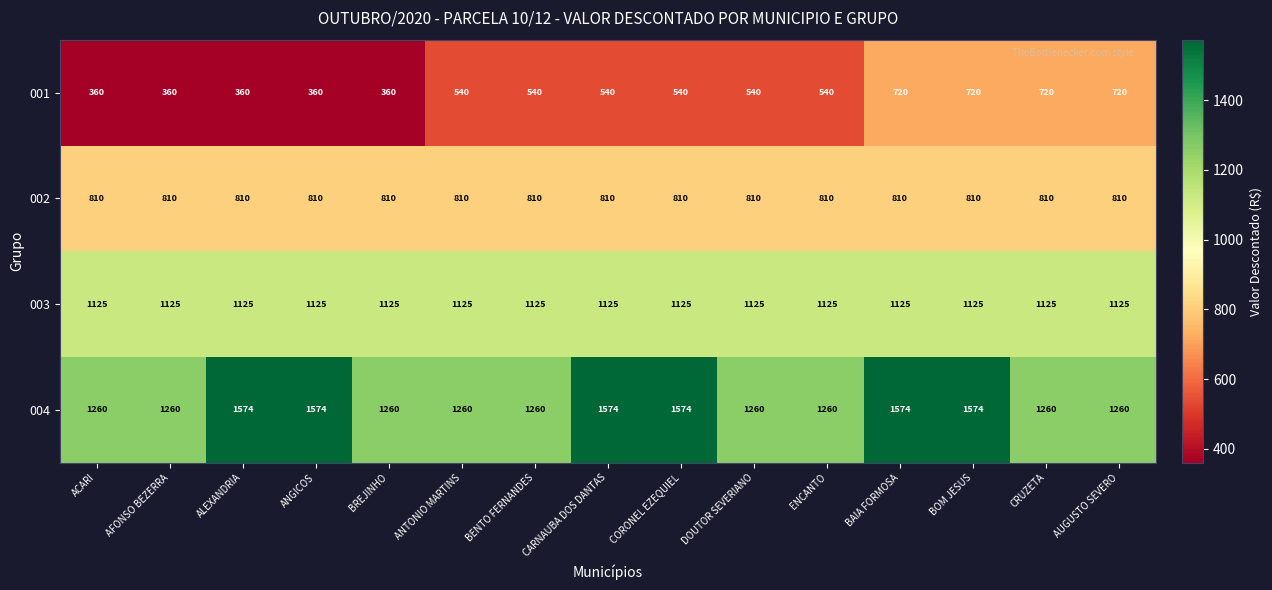

What is the lowest value of the 002 series?

810